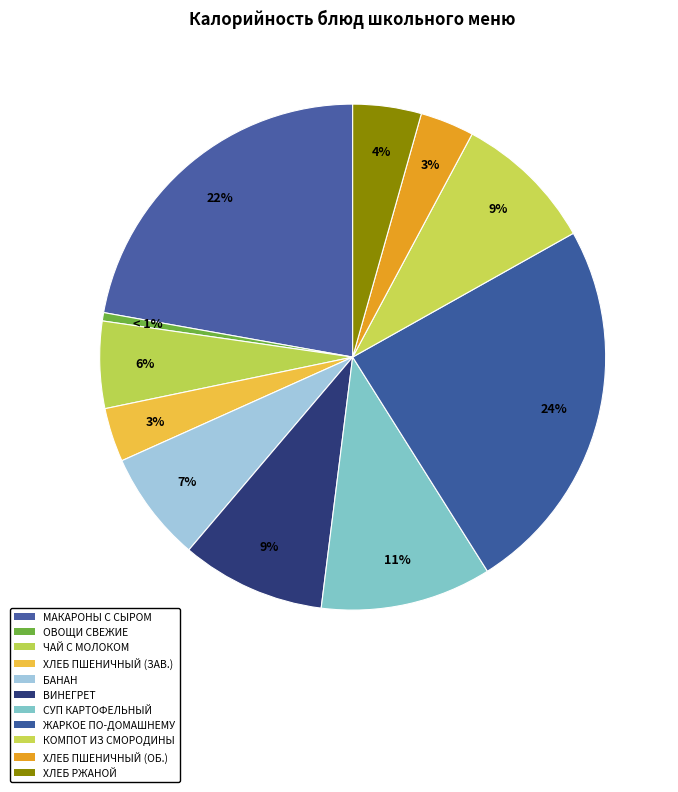

Does any single category account for the majority?

No